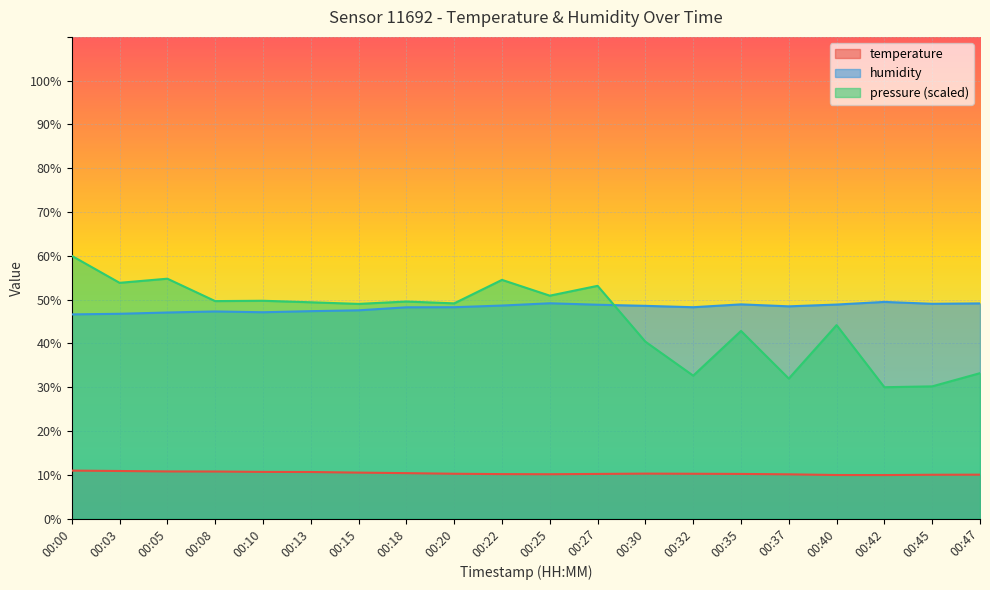

The pressure_norm series shows 53.8 at 00:03. True or false?

True